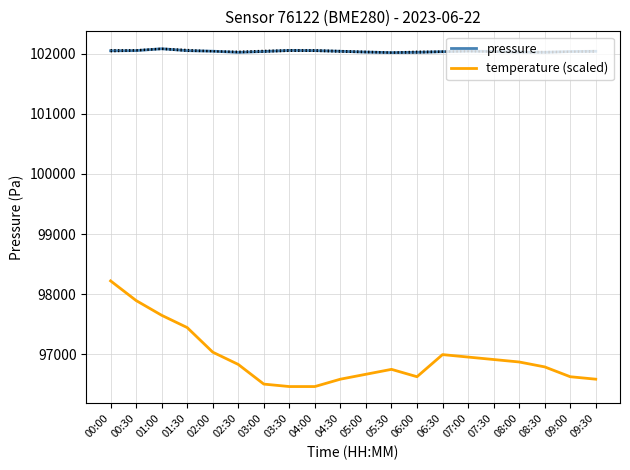

True or false: temperature (scaled) and pressure cross at least once.

False